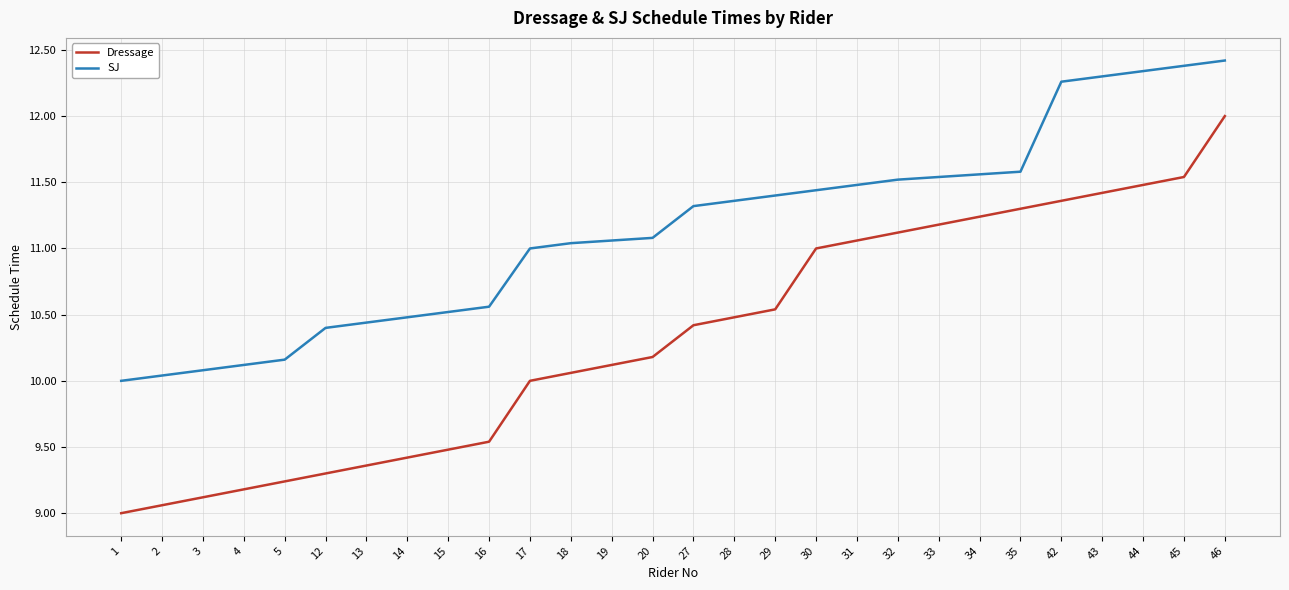

Which label corresponds to the largest value in the chart?

46